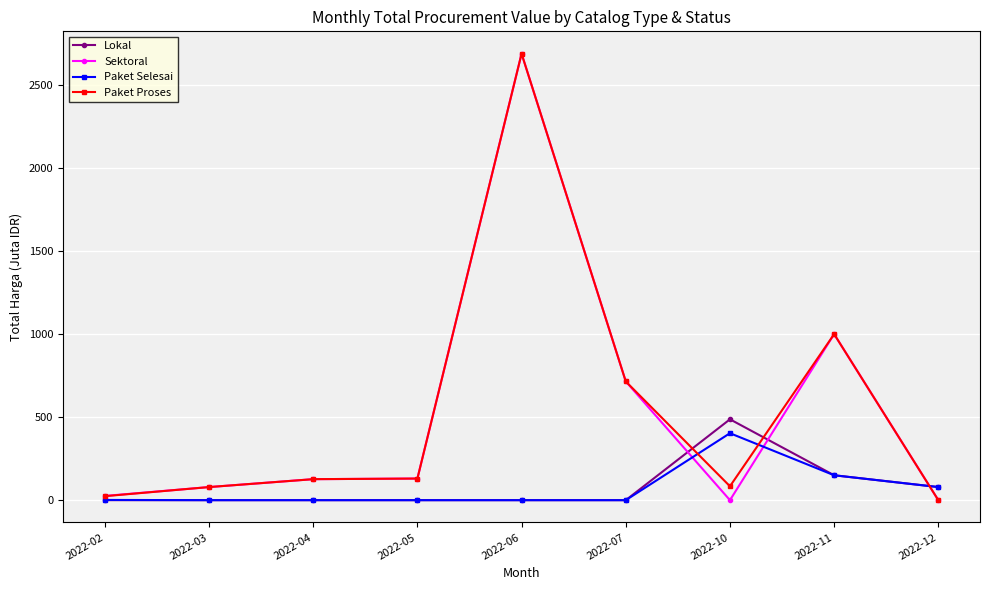

Is the value of Paket Selesai at 2022-03 greater than the value of Lokal at 2022-12?

No